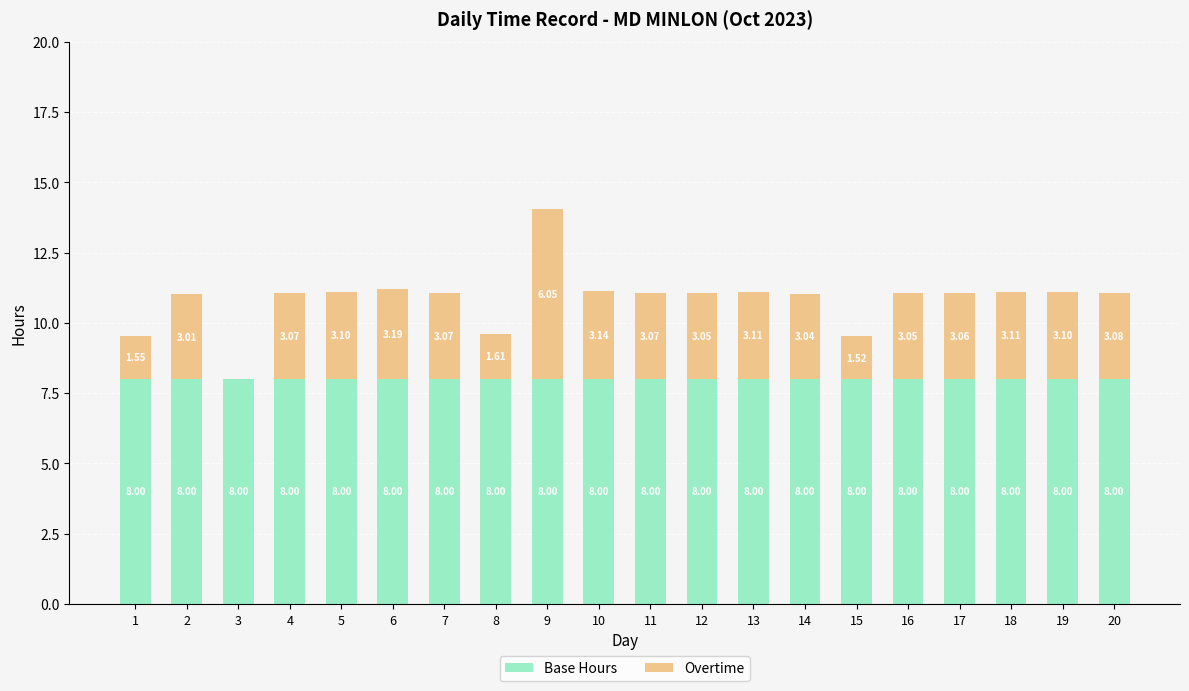

What is the sum of all Base Hours values?

160.0